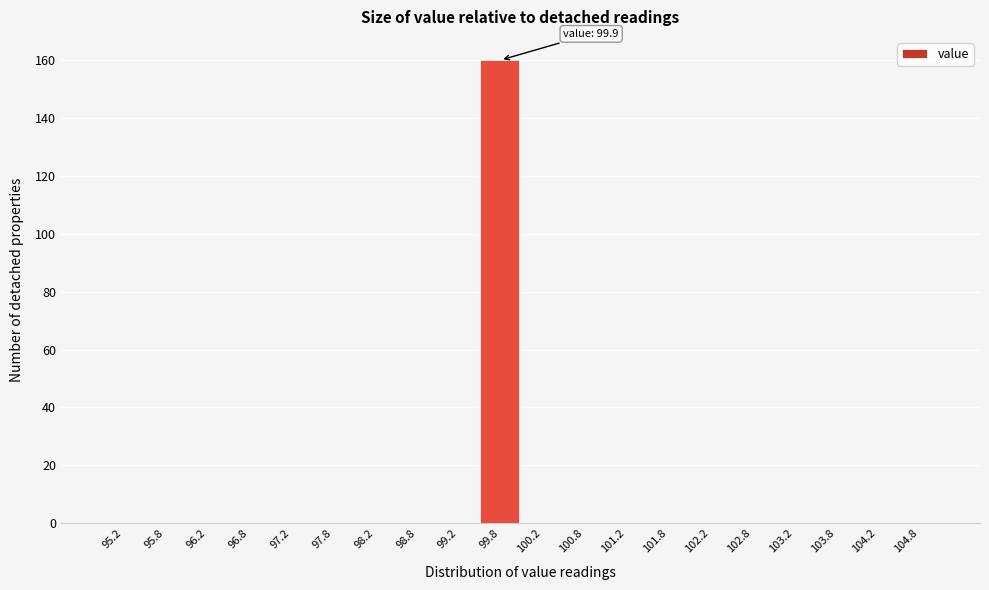

Which range on the x-axis has the tallest bar?

99.5 to 100.0